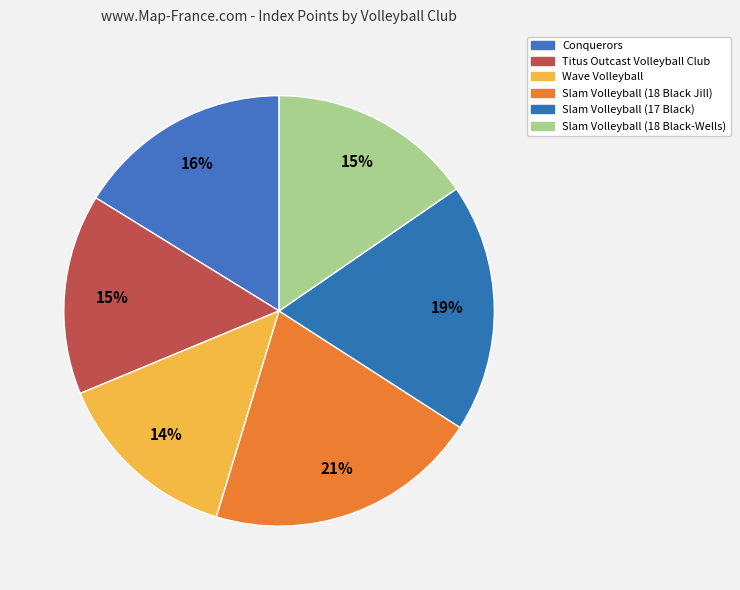

What percentage is NOT represented by Slam Volleyball (18 Black Jill)?

79.4%